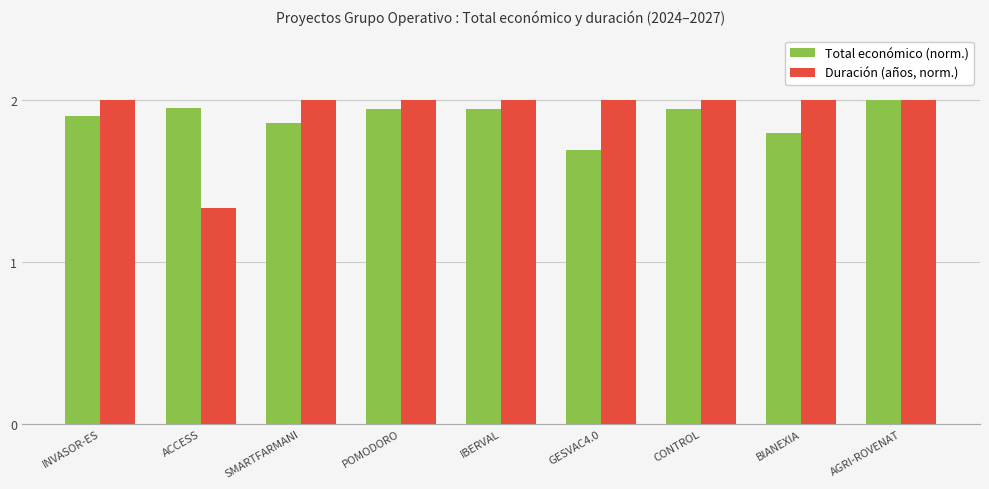

Which series has the largest total across all categories?

Duración (años, norm.)